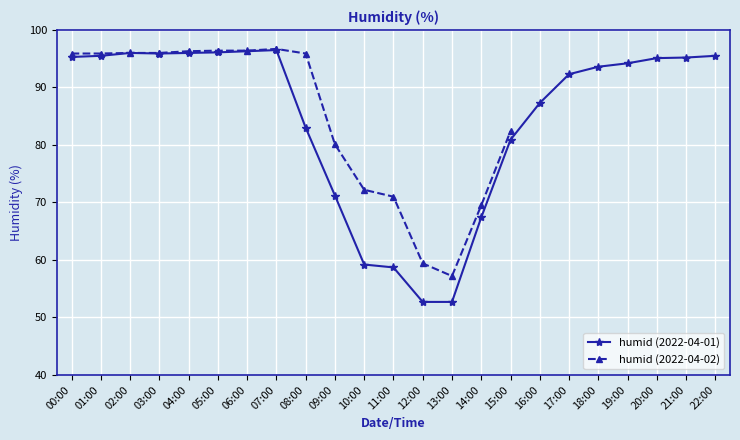

Is it true that humid (2022-04-01) equals 32.9 at 03:00?

False